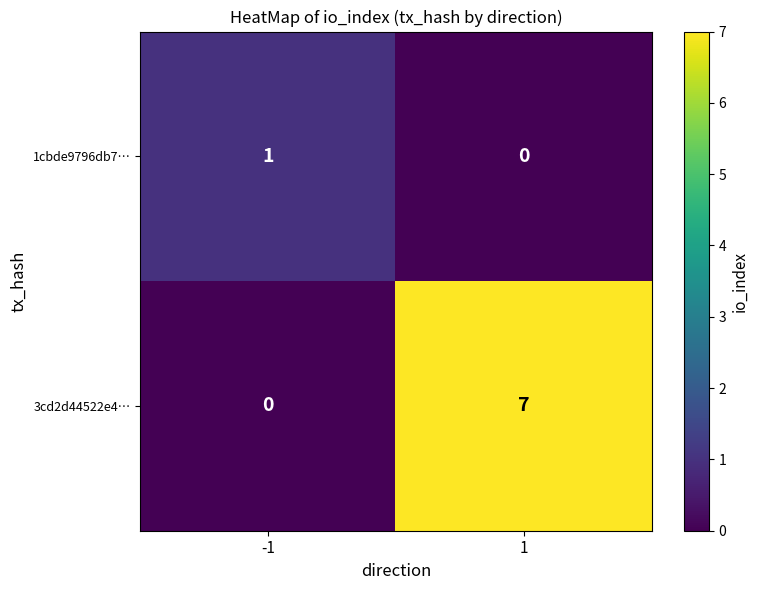

Which series has the largest range (max minus min)?

3cd2d44522e4…